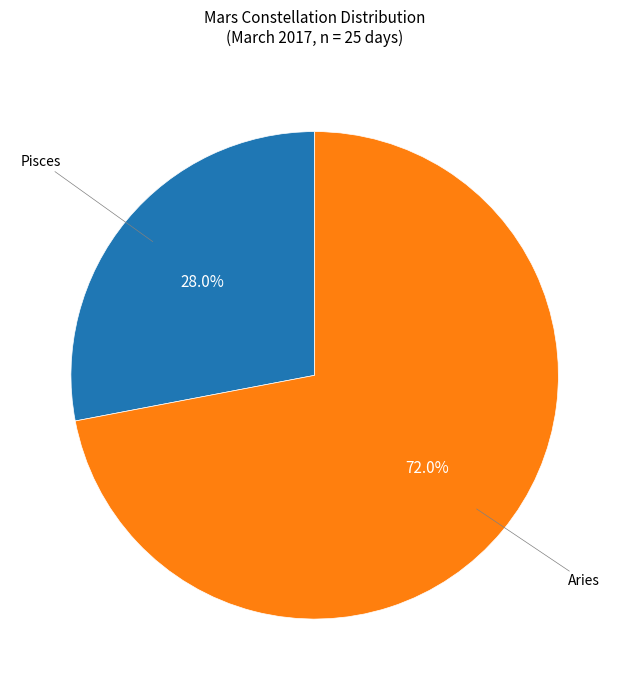

Is there any slice that represents more than half of the pie?

Yes